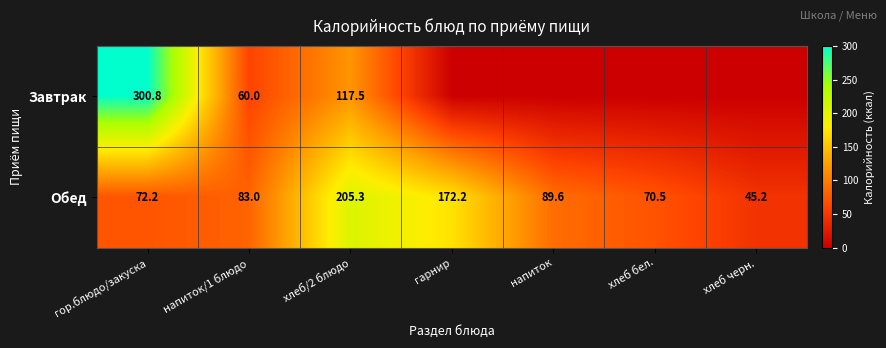

At which category is the sum across all series the highest?

гор.блюдо/закуска